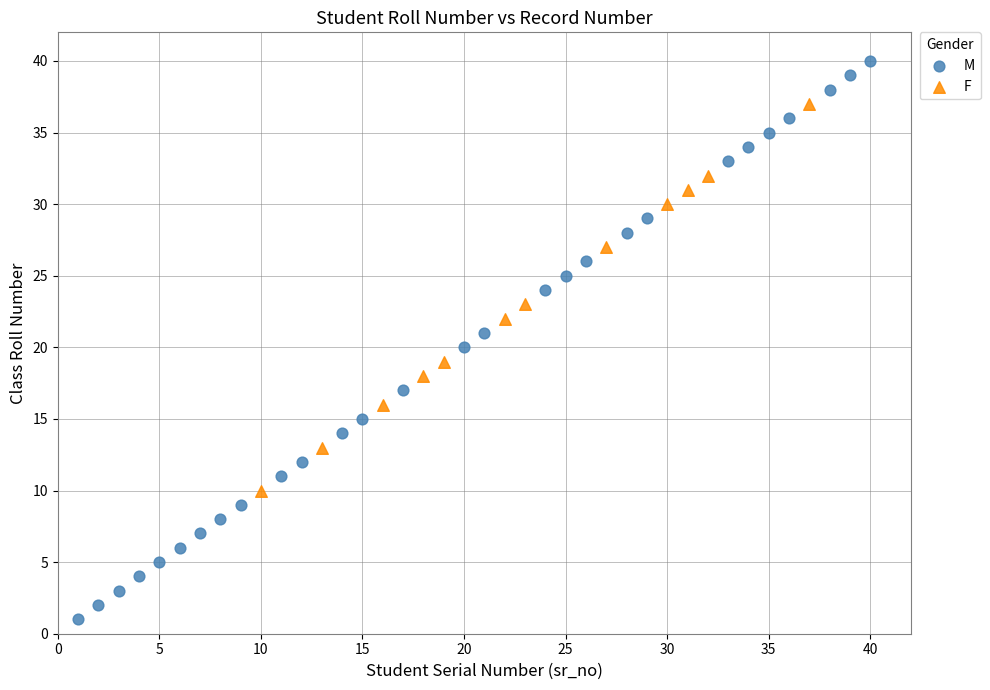

Which series has the largest Y range (max minus min)?

M